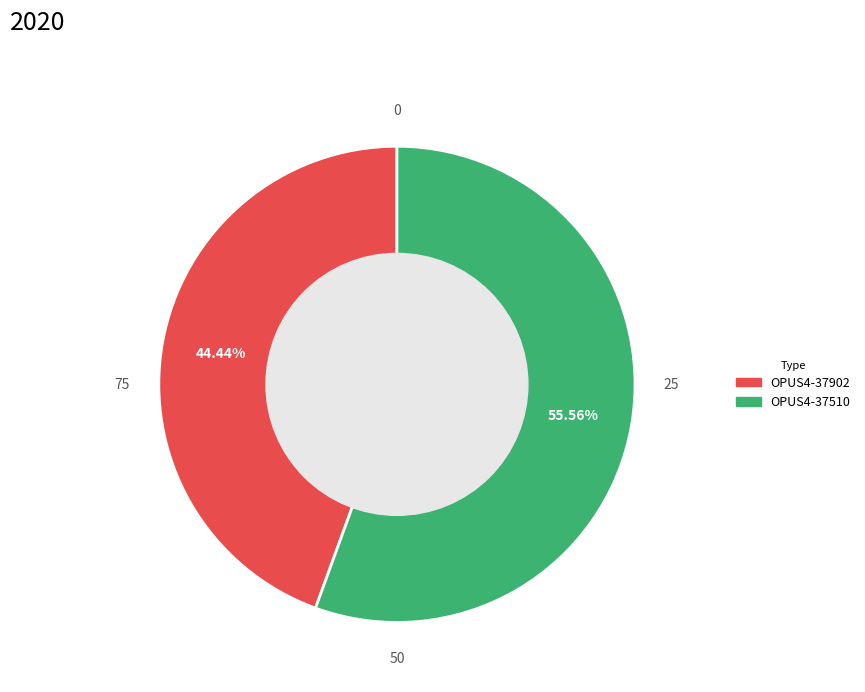

To the nearest percent, what is the difference between the largest and smallest slice percentages?

11%